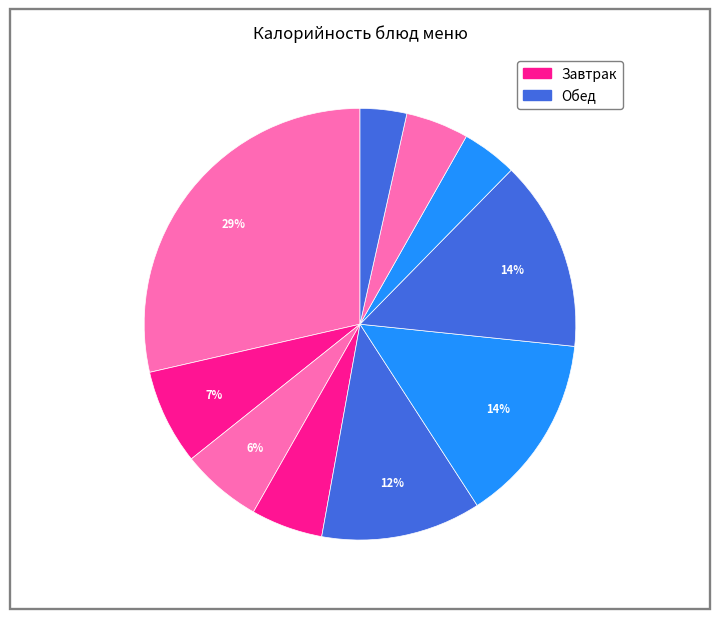

Is there a majority slice in this chart?

No